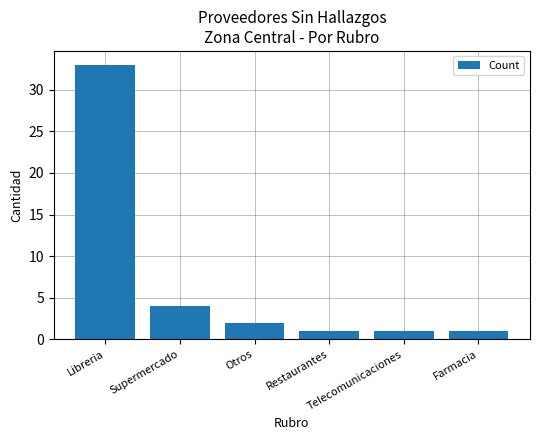

What is the greatest value displayed?

33